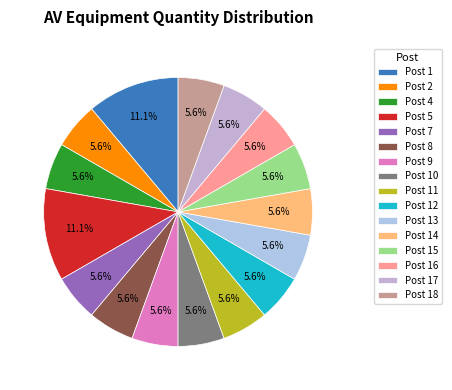

Count the number of slices in the pie.

16